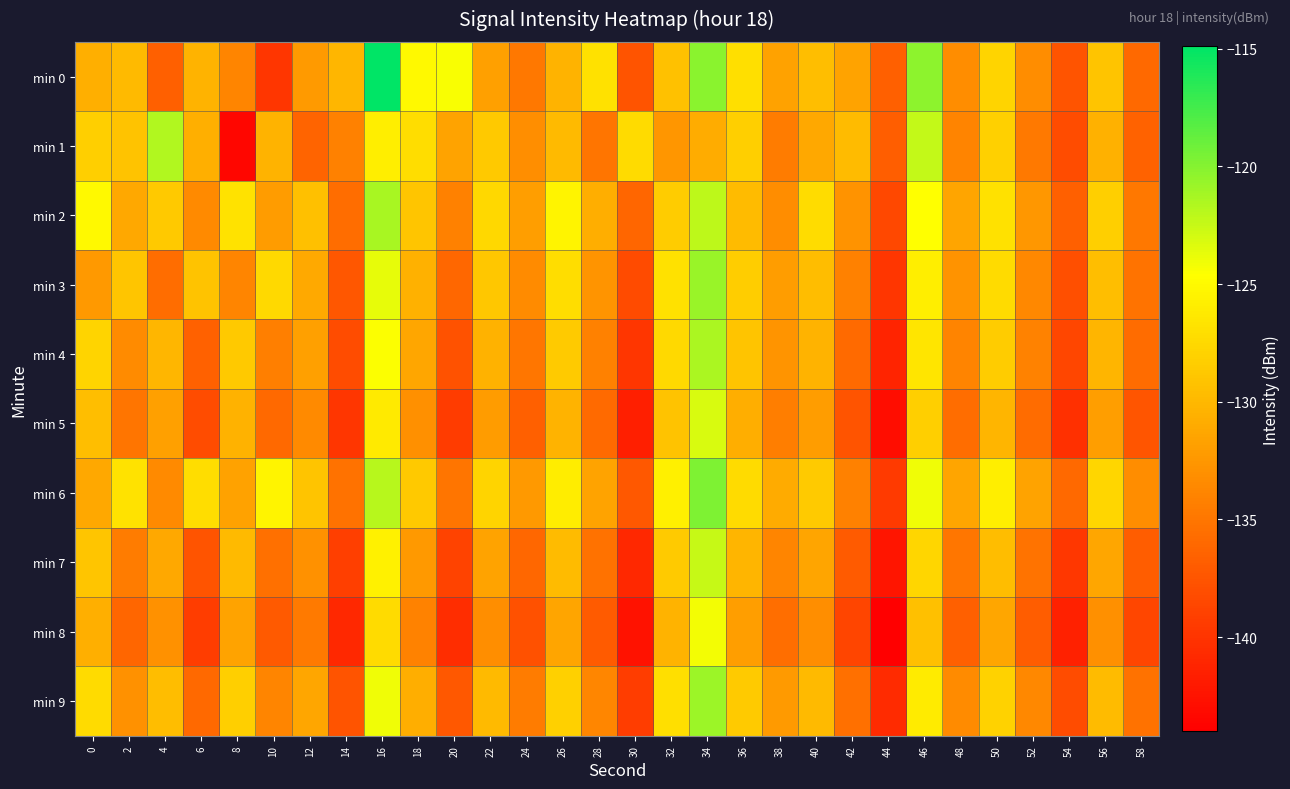

What is the smallest value displayed?

-144.0